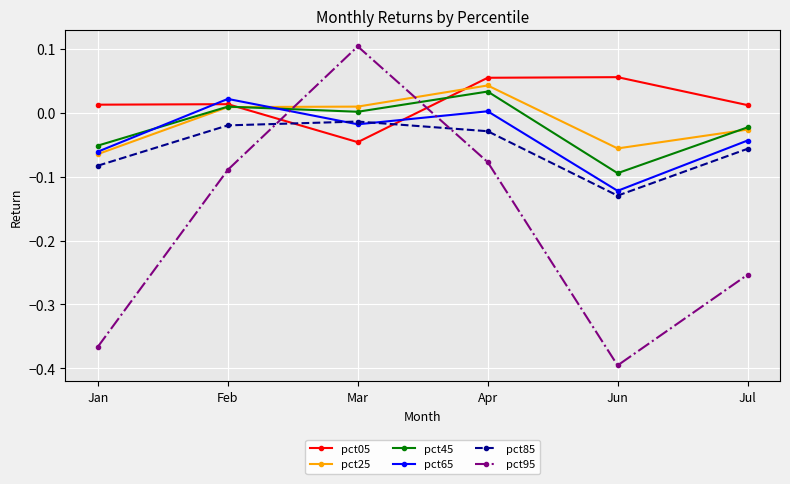

At which category does pct85 reach its first local peak?

Mar